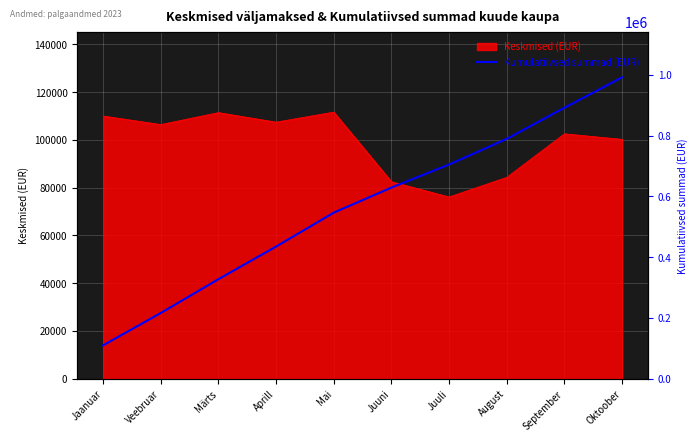

The value of Keskmised (EUR) at Märts is 33399. True or false?

False